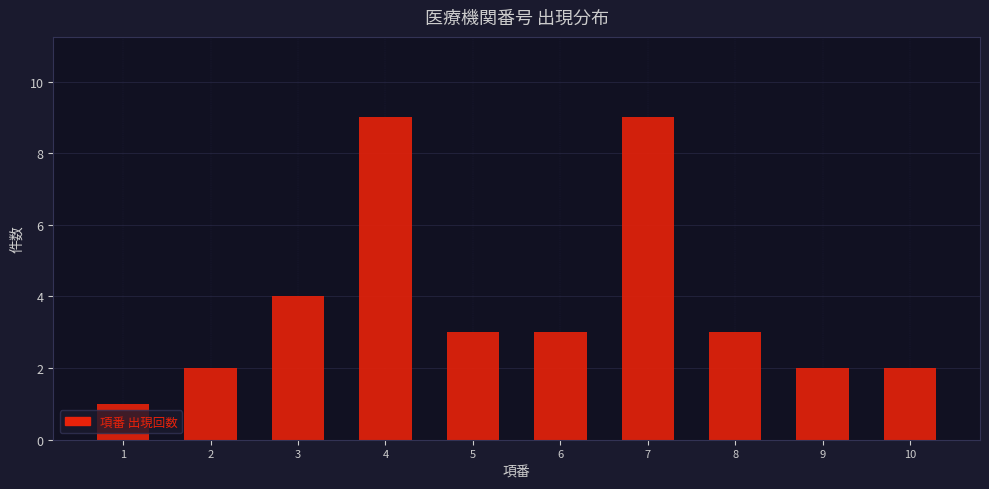

Reading left to right, transcribe all the data shown in this chart.

1	2	4	9	3	3	9	3	2	2